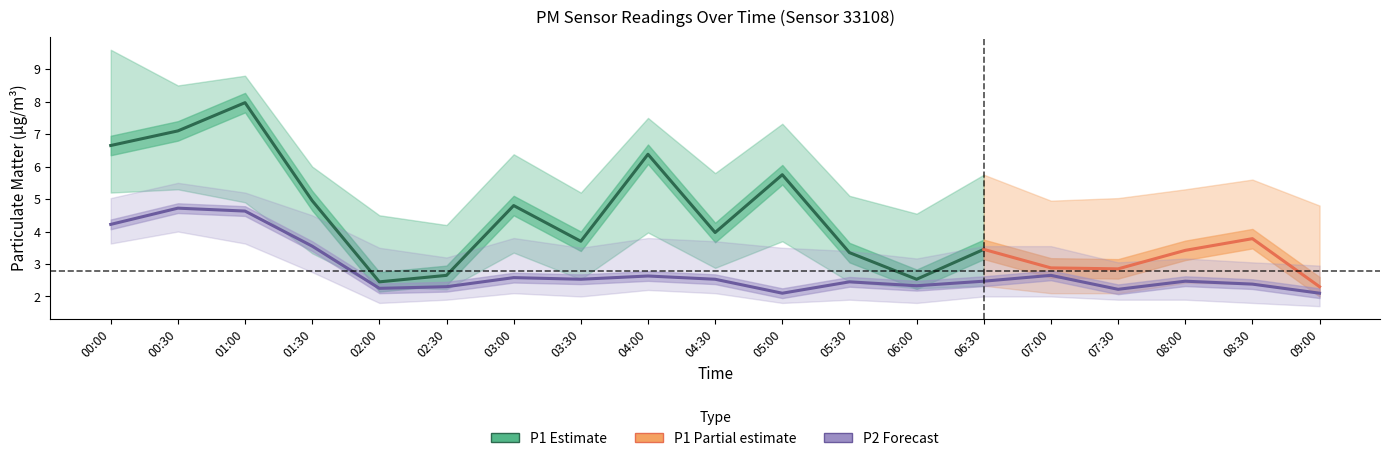

Rank the series by their maximum value, from lowest to highest.

P2_lower, P2, P1_lower, P2_upper, P1, P1_upper